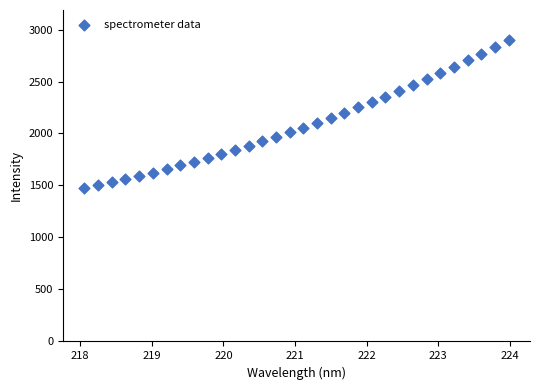

What is the range of Y values (max minus min)?

1421.8